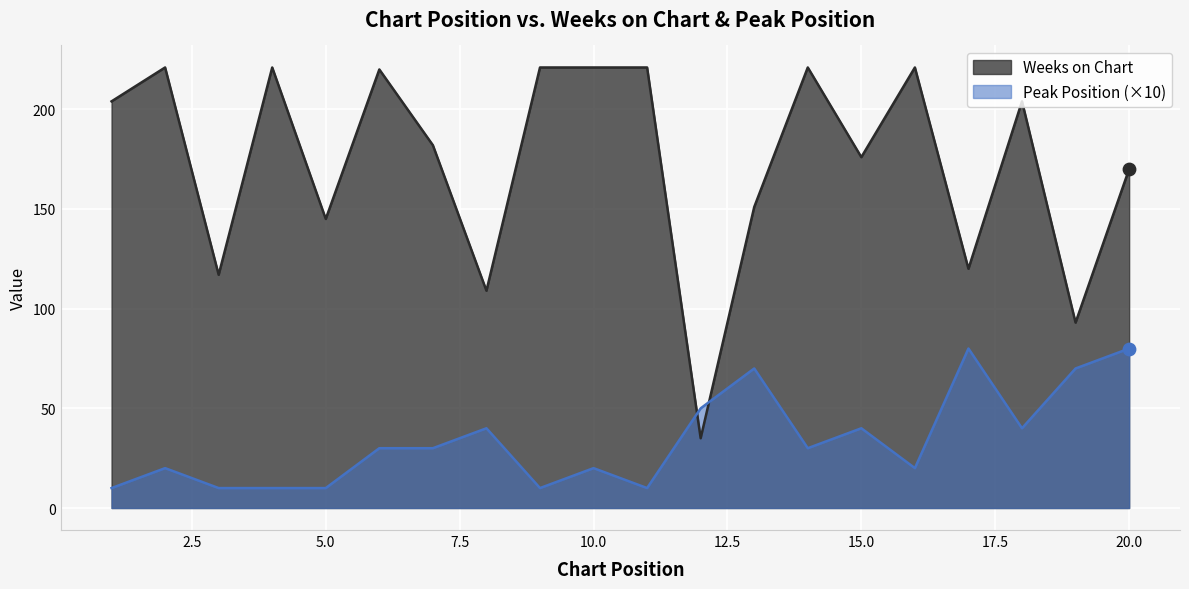

What is the total value across all series at 3?

127